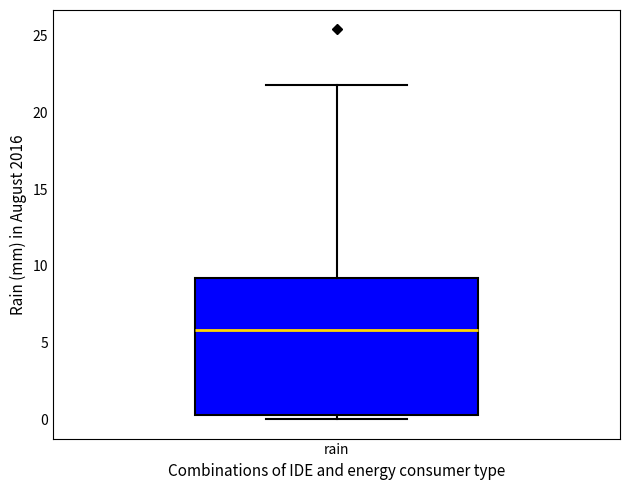

Read this box plot against the y-axis: the position of the median line, the range covered by the box, and the ends of both whiskers. The values are not printed on the chart, so give them approximately, as read against the axis.

median 6.0, box 0.5 to 9.0, whiskers 0.0 to 22.0